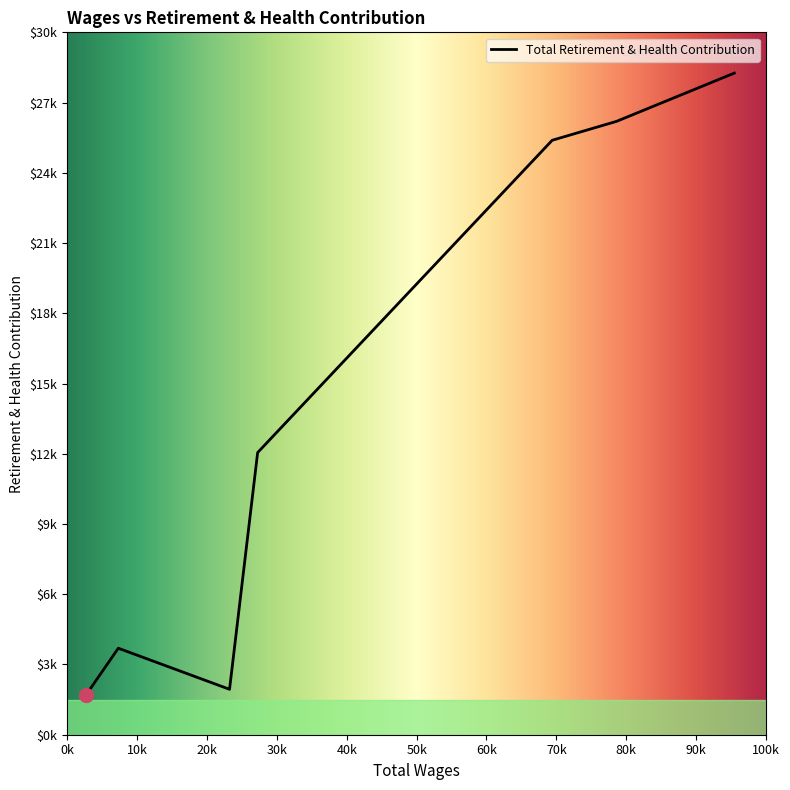

Does the chart have visible grid lines?

No